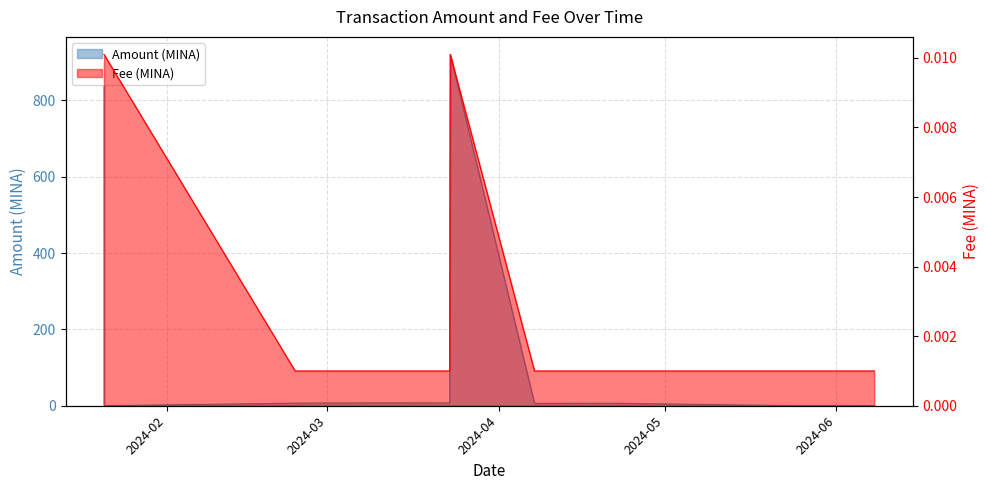

Is it true that Amount equals 900.0 at 2024-01-20 16:06:00?

True